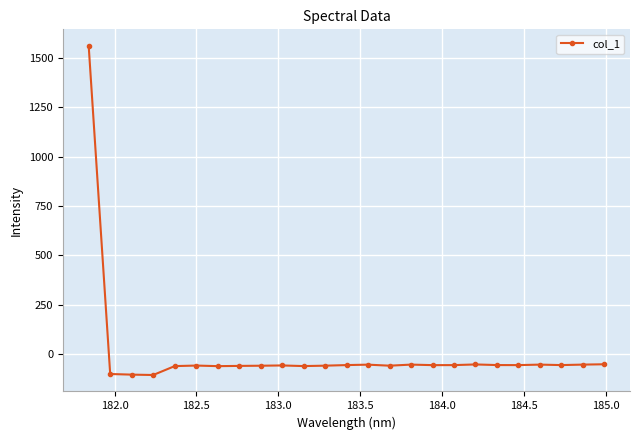

True or false: the data has more than 1 interior local peaks.

True